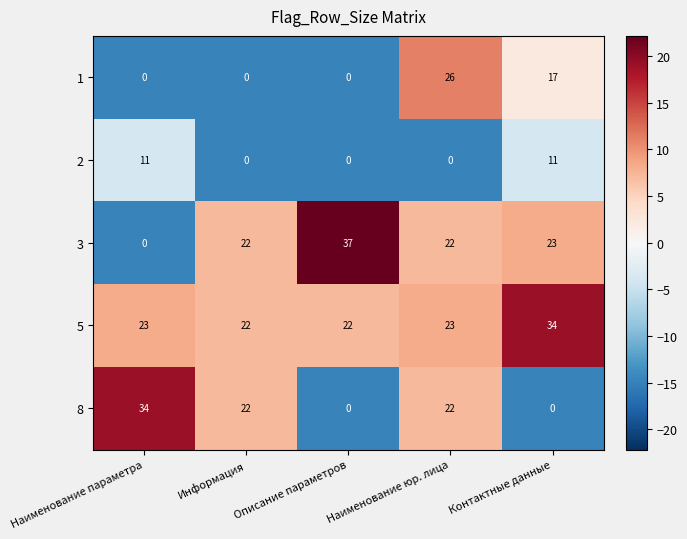

Rank the series by their average value, from lowest to highest.

2, 1, 8, 3, 5